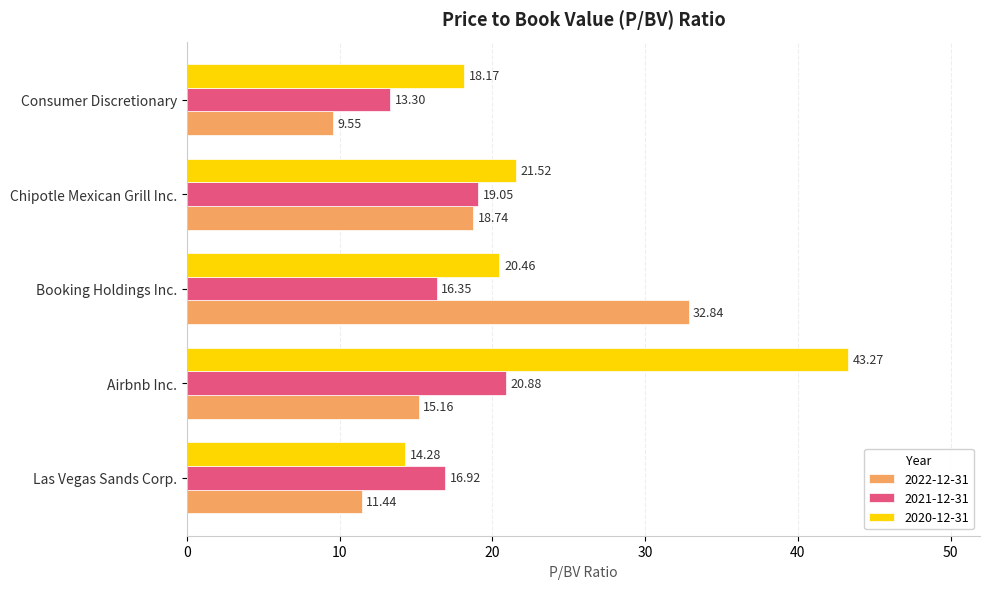

Between Airbnb Inc. and Consumer Discretionary, which series saw the biggest shift?

2020-12-31